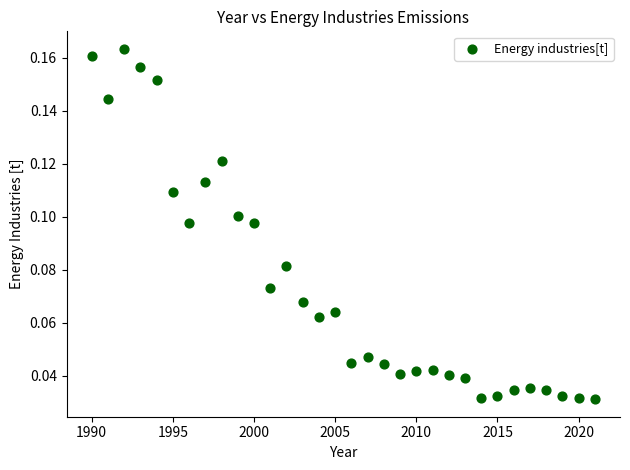

What is the range of X values (max minus min)?

31.0